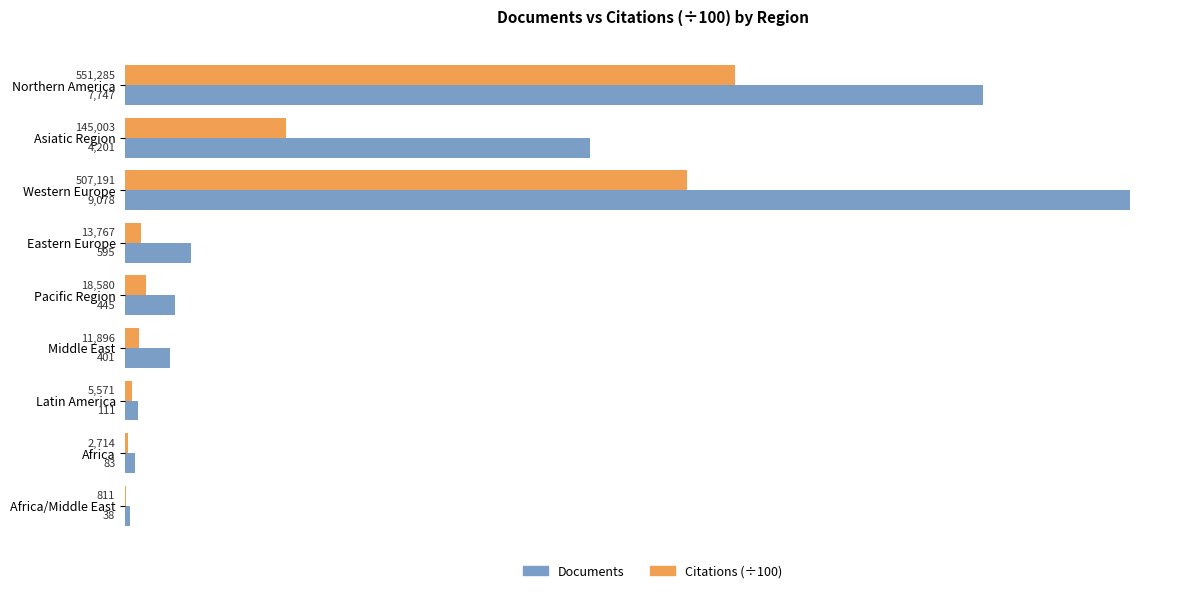

Between Middle East and Africa, which series saw the biggest shift?

Documents